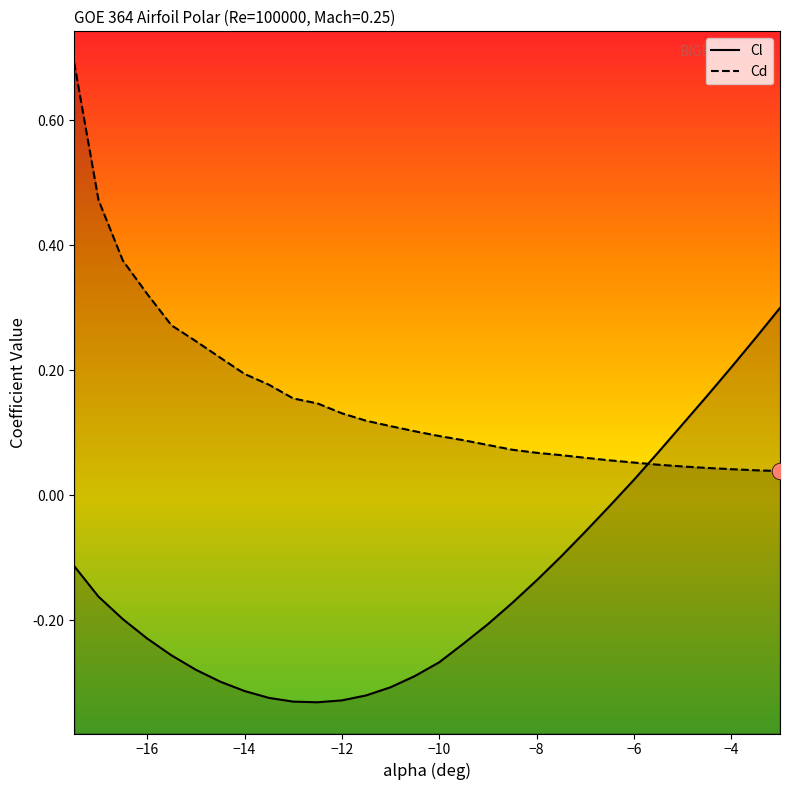

Reading left to right, transcribe all the data shown in this chart.

Cl: -17.5=-0.1	-17.0=-0.2	-16.5=-0.2	-16.0=-0.2	-15.5=-0.3	-15.0=-0.3	-14.5=-0.3	-14.0=-0.3	-13.5=-0.3	-13.0=-0.3	-12.5=-0.3	-12.0=-0.3	-11.5=-0.3	-11.0=-0.3	-10.5=-0.3	-10.0=-0.3	-9.5=-0.2	-9.0=-0.2	-8.5=-0.2	-8.0=-0.1	-7.5=-0.1	-7.0=-0.1	-6.5=-0.0	-6.0=0.0	-5.5=0.1	-5.0=0.1	-4.5=0.2	-4.0=0.2	-3.5=0.3	-3.0=0.3
Cd: -17.5=0.7	-17.0=0.5	-16.5=0.4	-16.0=0.3	-15.5=0.3	-15.0=0.2	-14.5=0.2	-14.0=0.2	-13.5=0.2	-13.0=0.2	-12.5=0.1	-12.0=0.1	-11.5=0.1	-11.0=0.1	-10.5=0.1	-10.0=0.1	-9.5=0.1	-9.0=0.1	-8.5=0.1	-8.0=0.1	-7.5=0.1	-7.0=0.1	-6.5=0.1	-6.0=0.1	-5.5=0.0	-5.0=0.0	-4.5=0.0	-4.0=0.0	-3.5=0.0	-3.0=0.0